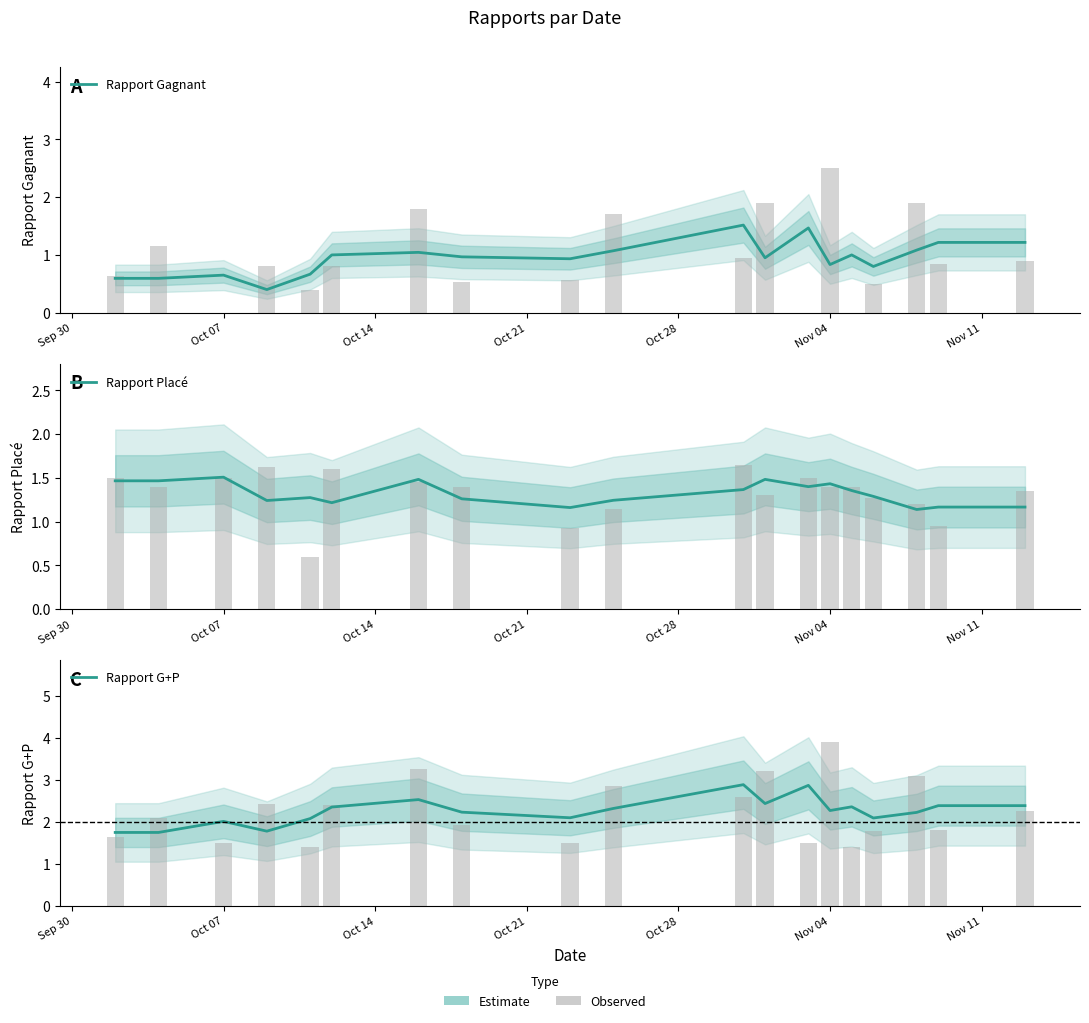

How many groups of bars are there?

19